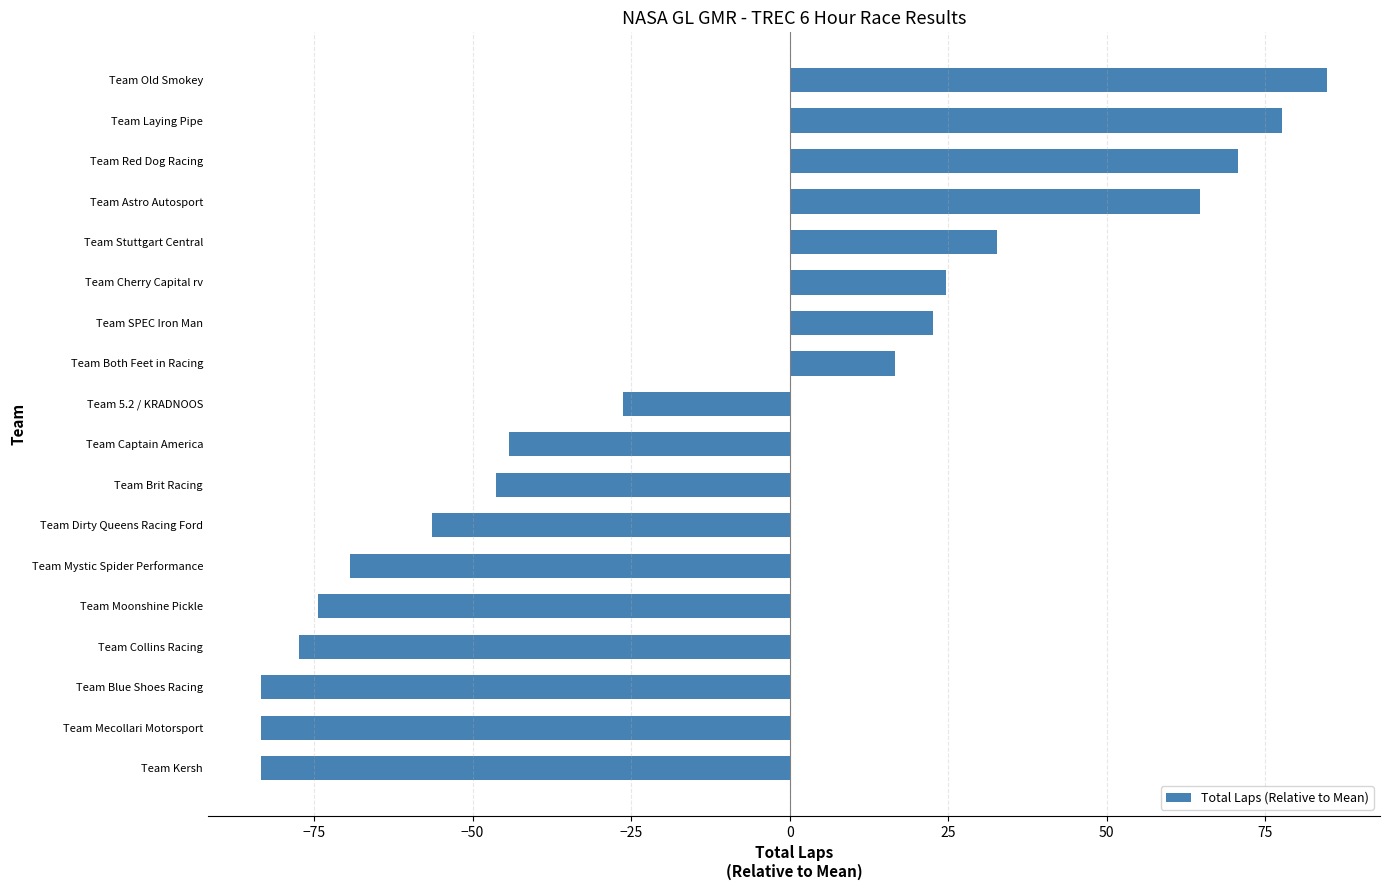

True or false: the data shows 49.8 at Team Laying Pipe.

False